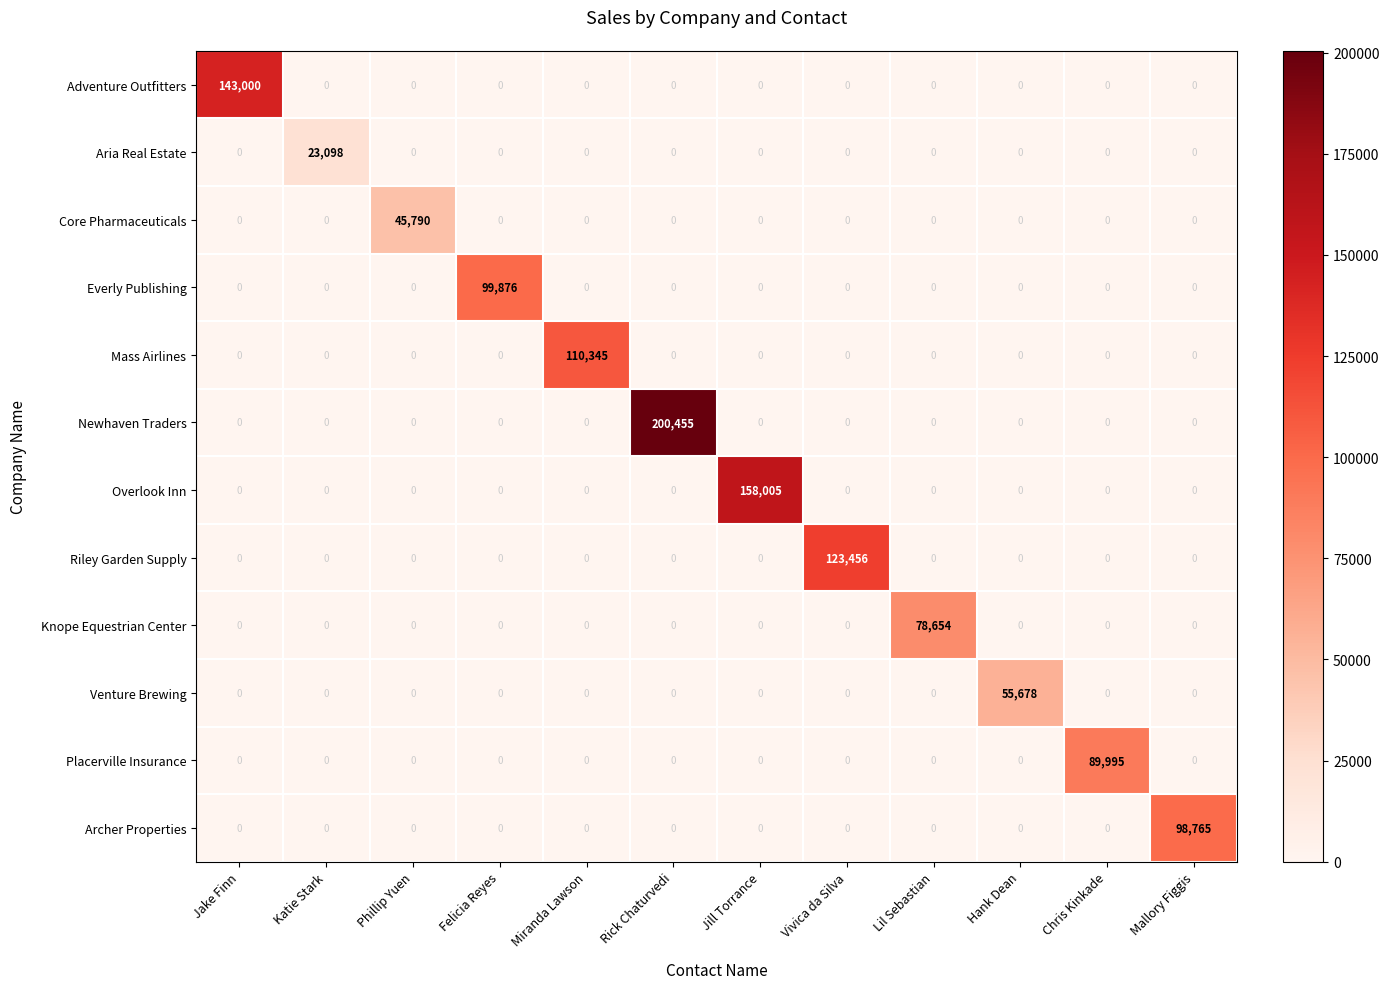

What is the maximum value for Knope Equestrian Center?

78654